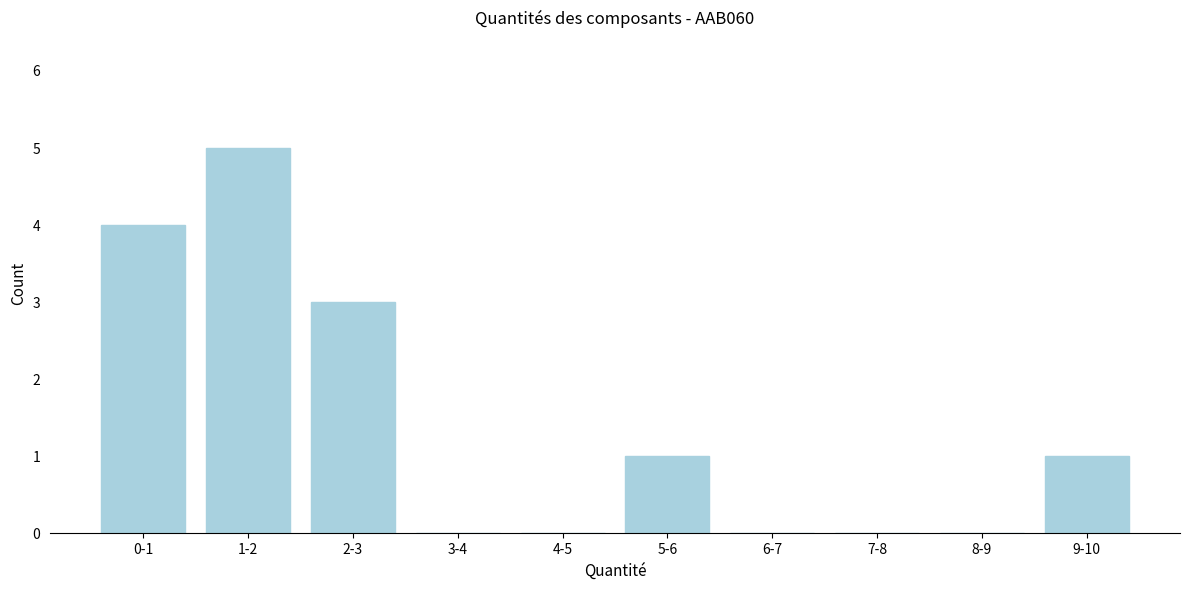

Reading left to right, list all the values displayed in this chart.

0-1=4	1-2=5	2-3=3	3-4=0	4-5=0	5-6=1	6-7=0	7-8=0	8-9=0	9-10=1